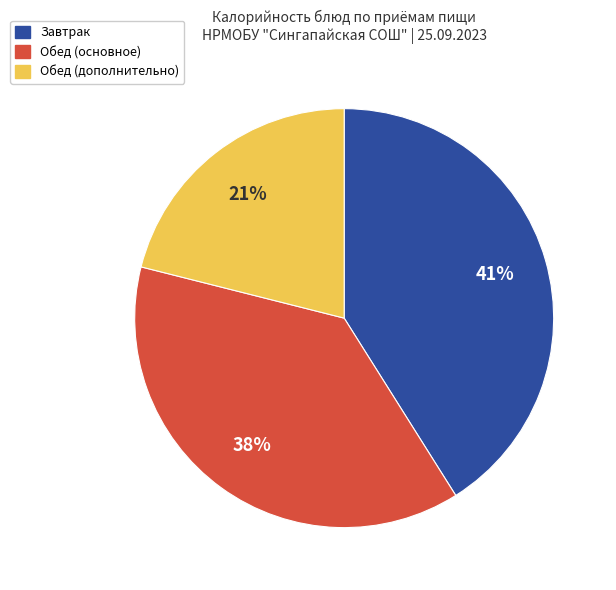

Does any single category account for the majority?

No